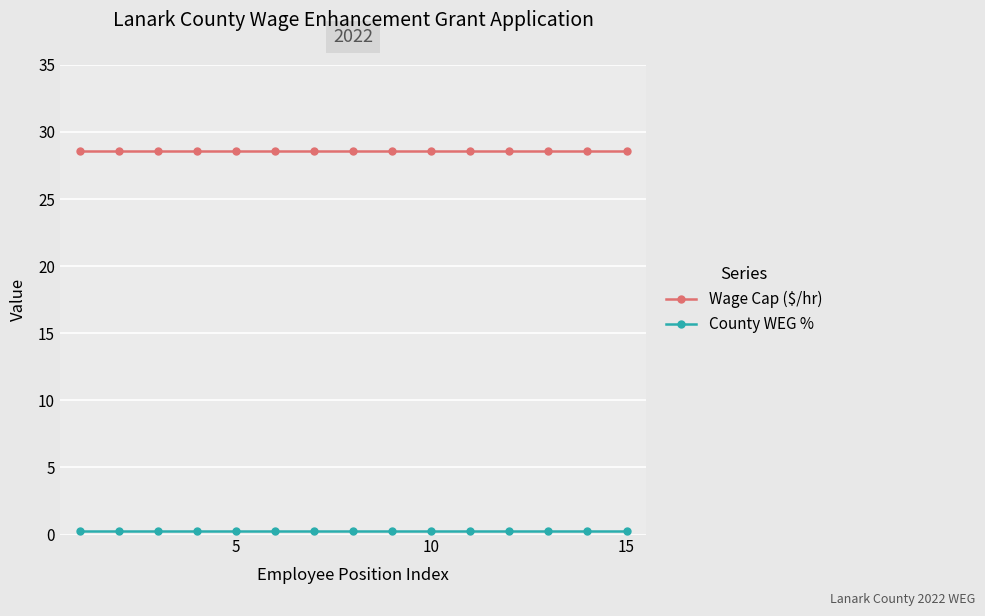

Which series has the largest total across all categories?

Wage Cap ($/hr)